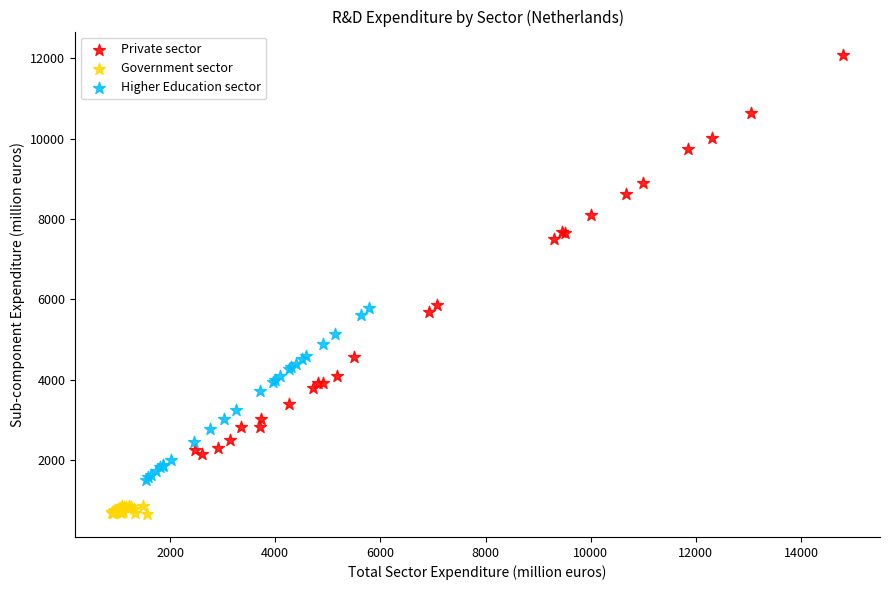

Which series contains the lowest Y value?

Government sector